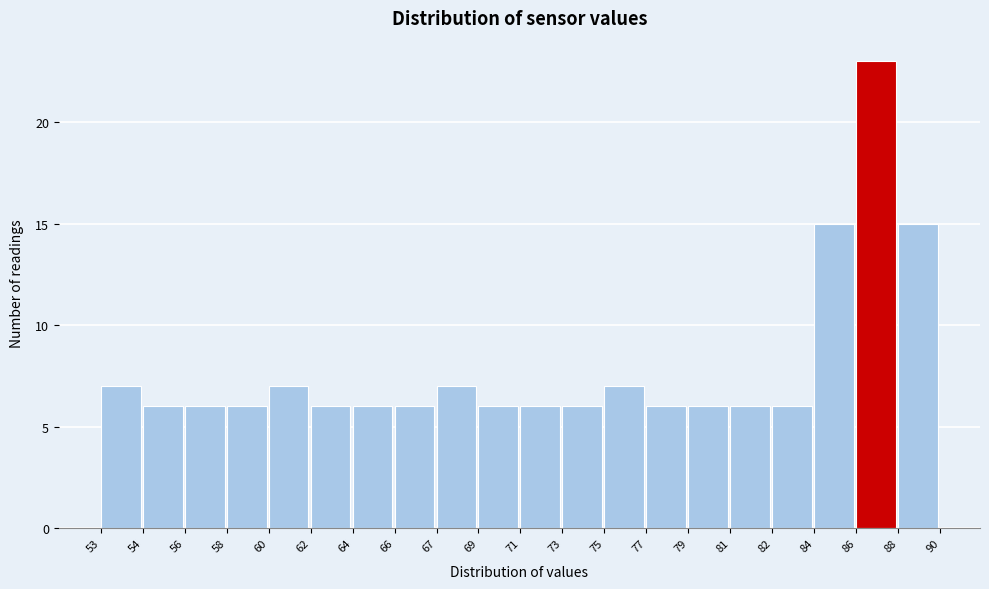

Reading left to right, list all the values displayed in this chart.

53=7	54=6	56=6	58=6	60=7	62=6	64=6	66=6	67=7	69=6	71=6	73=6	75=7	77=6	79=6	81=6	82=6	84=15	86=23	88=15